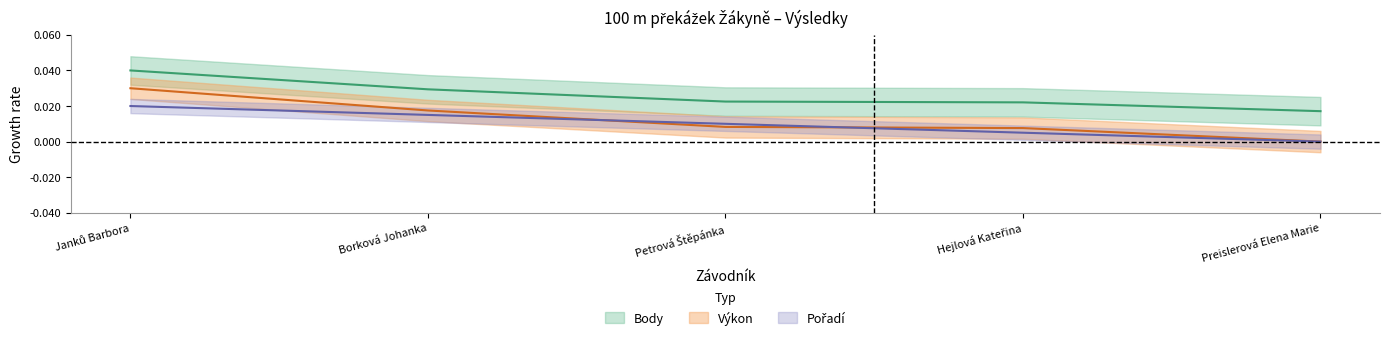

Rank the series by their maximum value, from highest to lowest.

Body, Výkon, Pořadí